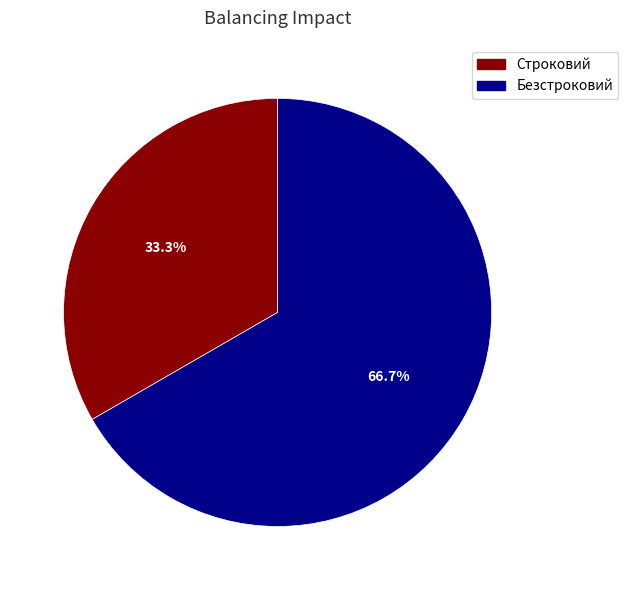

How many segments does this pie chart have?

2